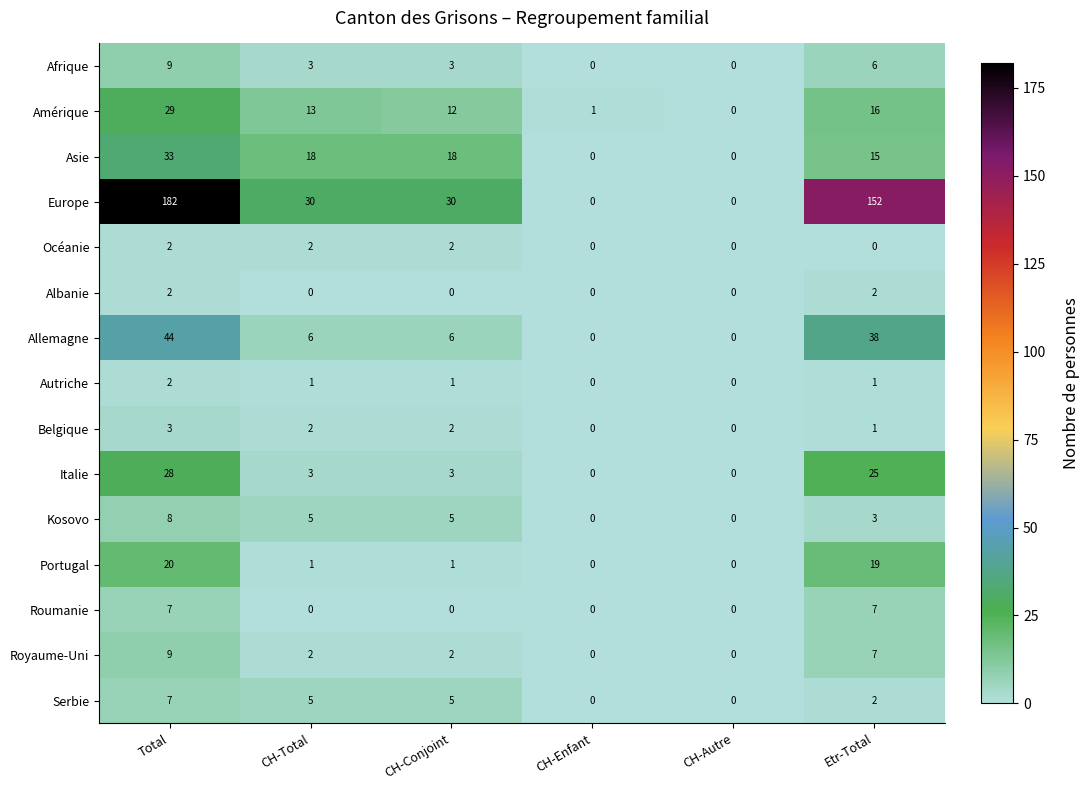

Where does the Allemagne series first go above 6?

Total